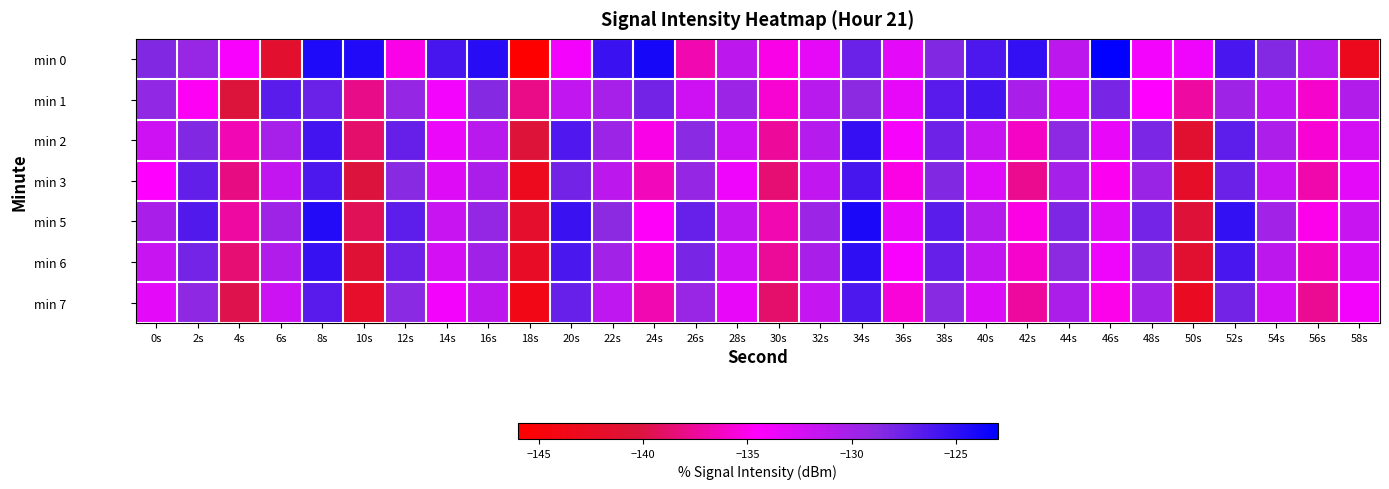

What is the total value across all series at 50s?

-978.5